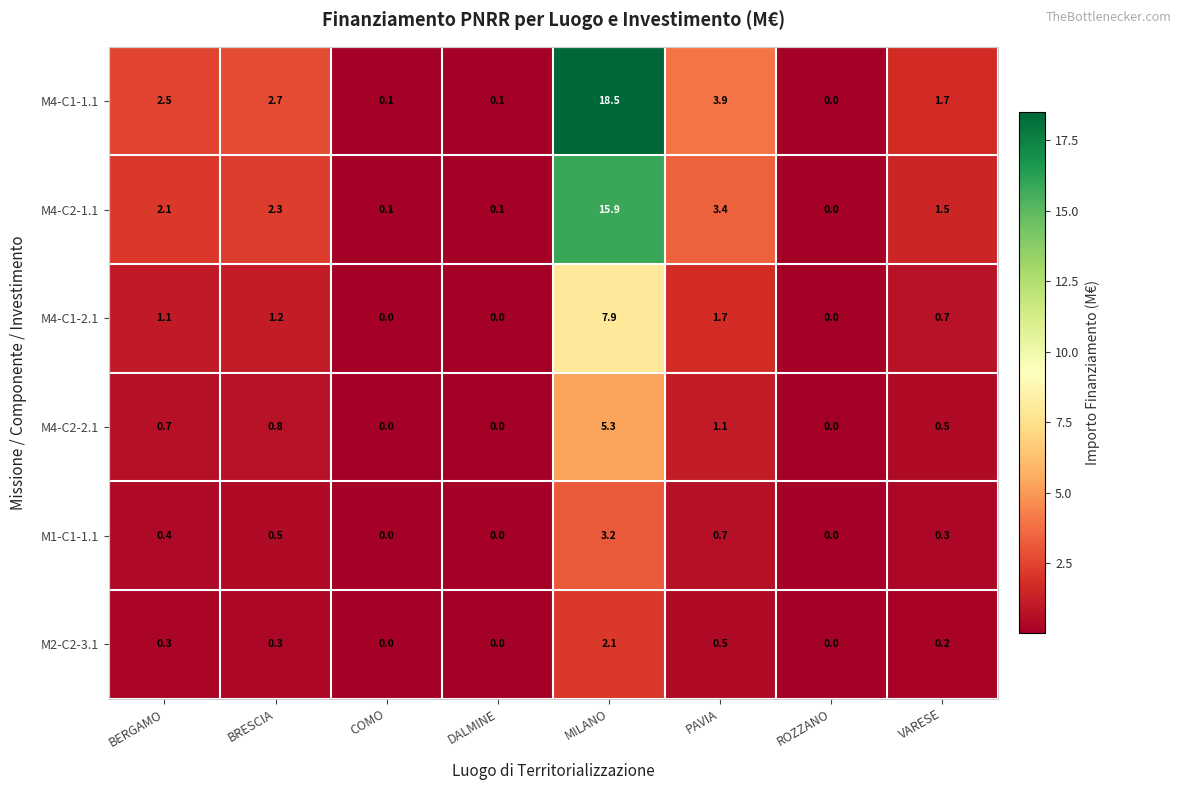

At how many categories does at least one series exceed 5?

1